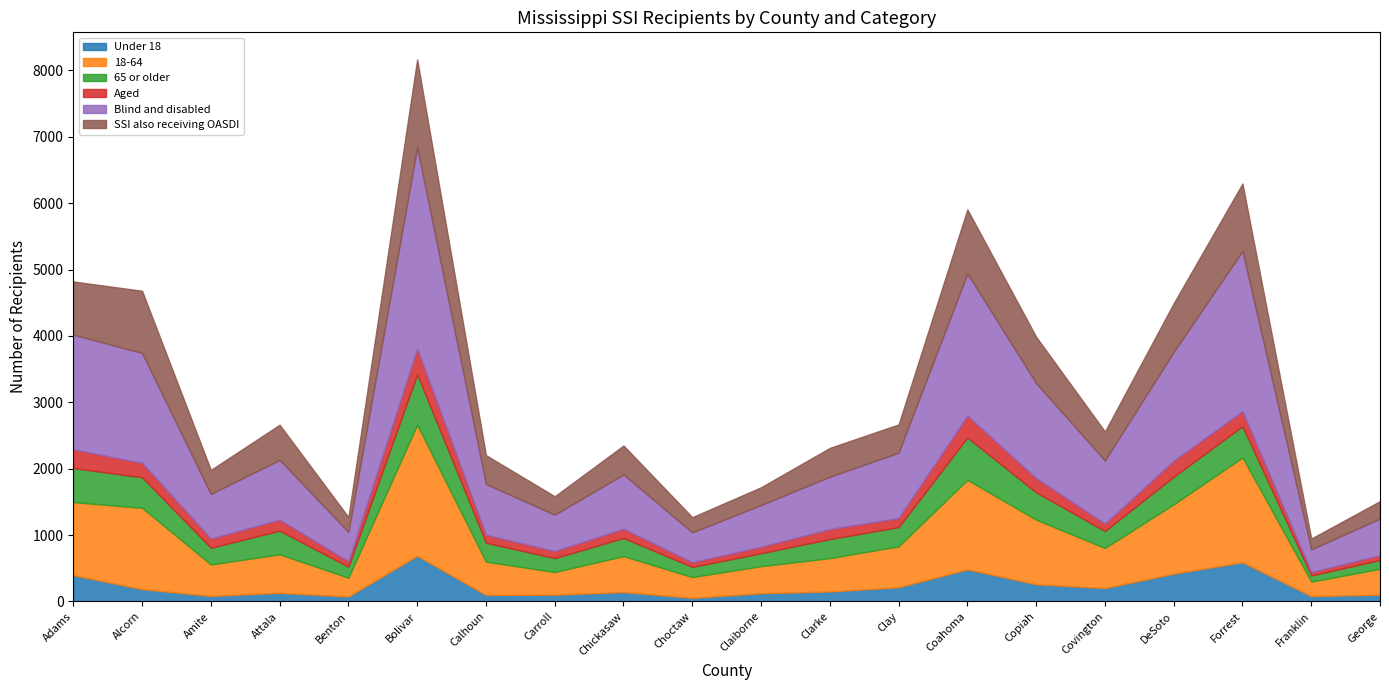

At which category does Blind and disabled reach its first local peak?

Attala